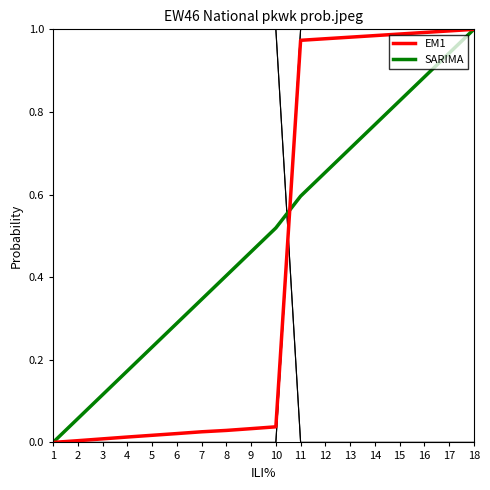

What is the total value across all series at 7?

2.4